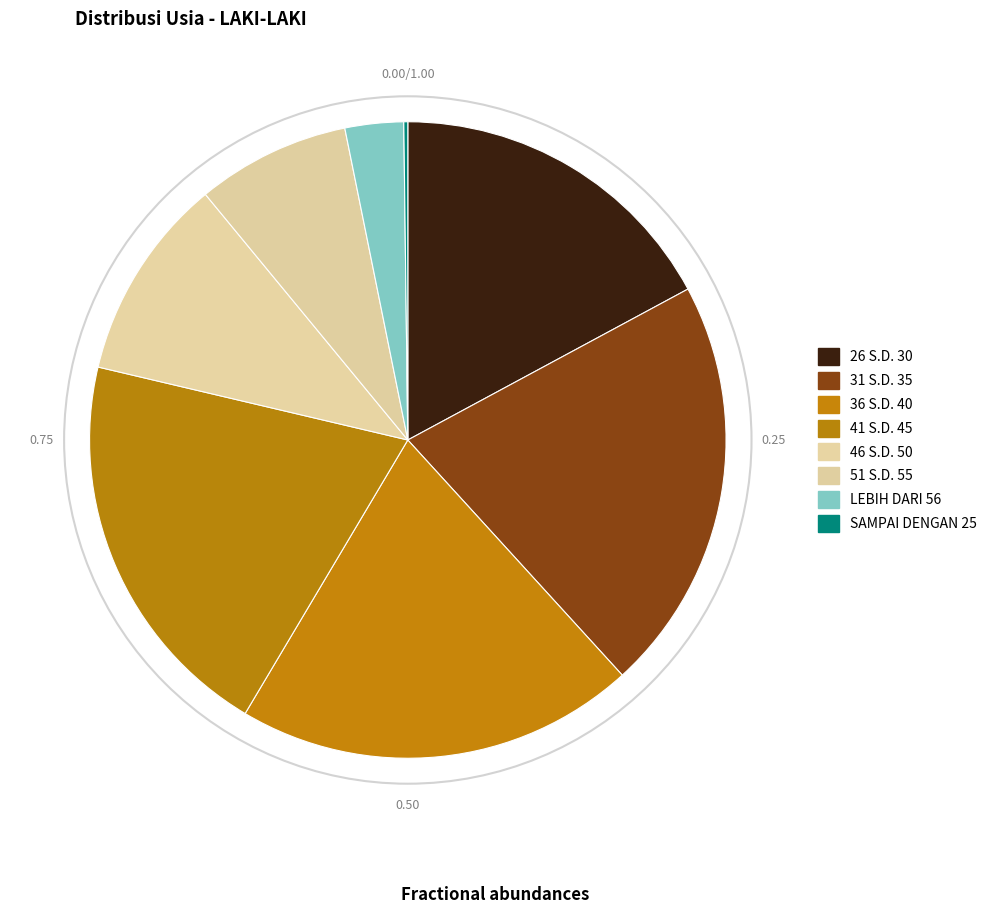

What portion of the pie excludes 41 S.D. 45?

79.9%